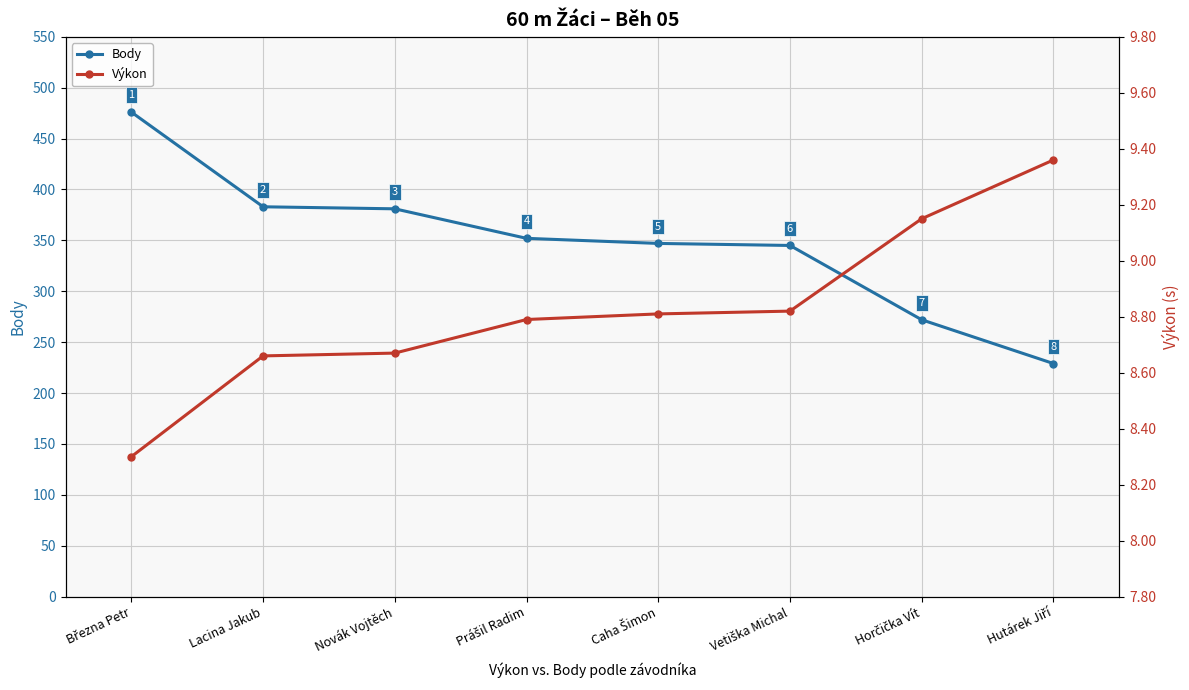

How many data points in Body are less than 352?

4